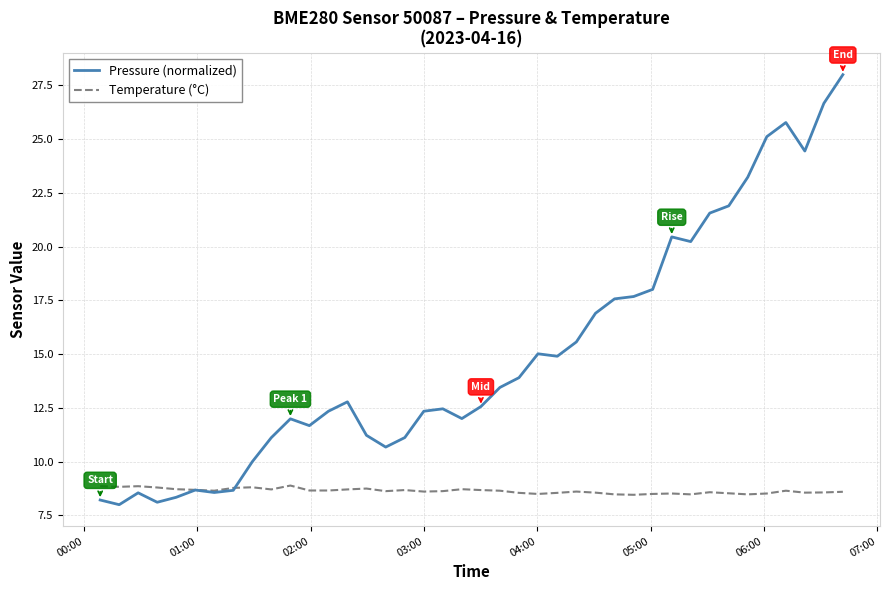

Which series has the largest range (max minus min)?

Pressure (normalized)